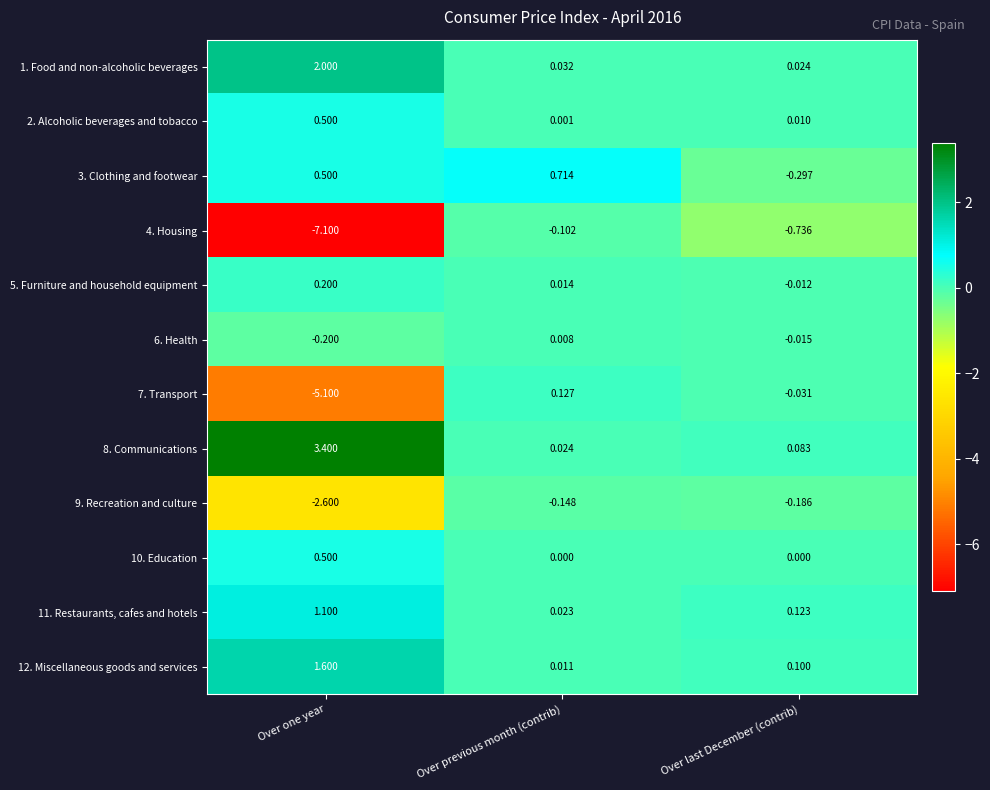

What is the total value across all series at Over last December (contrib)?

-0.9